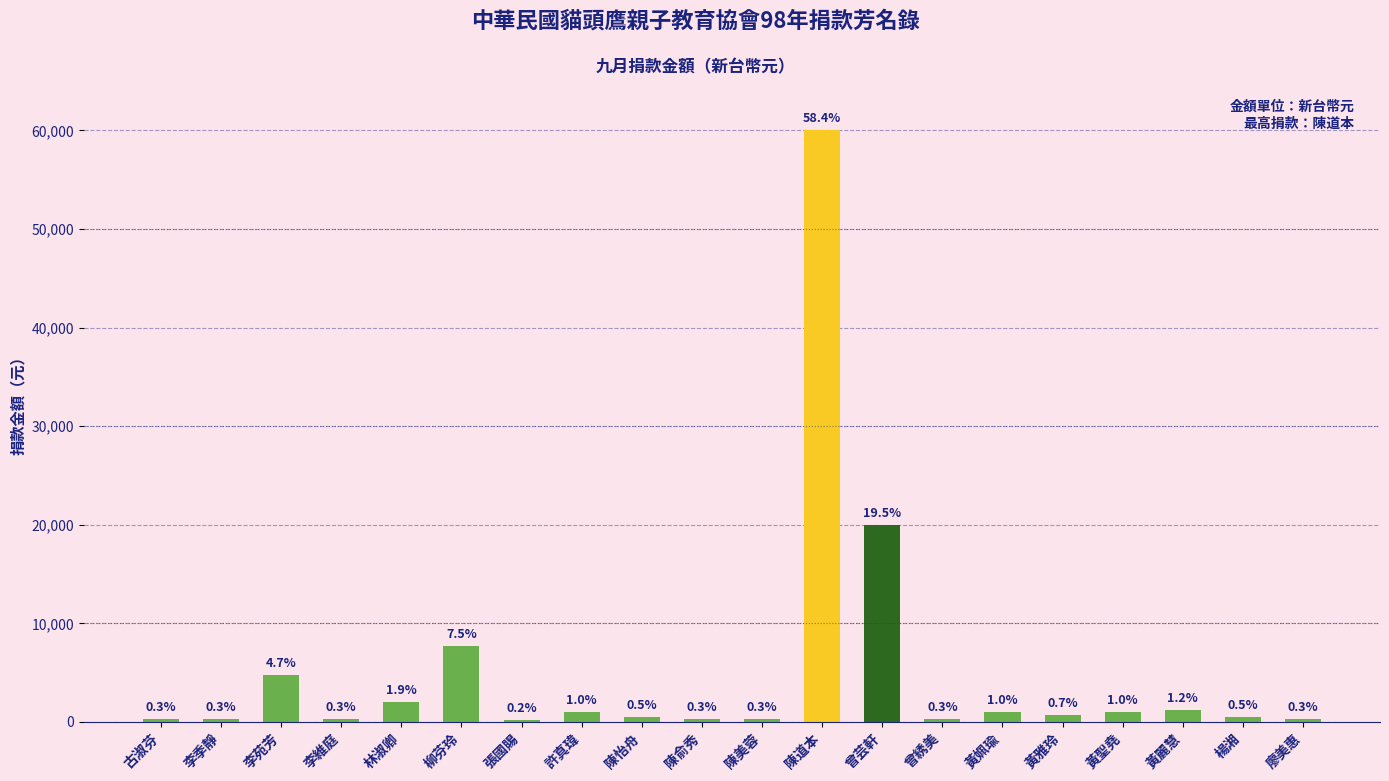

Reading right to left, list all the values displayed in this chart.

廖美惠=300	楊湘=500	黃麗慧=1200	黃聖堯=1000	黃雅玲=700	黃姵瑜=1000	曾綉美=300	曾芸軒=20000	陳道本=60000	陳美蓉=300	陳俞秀=300	陳怡舟=500	許真瑋=1000	張國賜=200	柳芬玲=7680	林淑卿=2000	李維庭=300	李苑芳=4800	李季靜=300	古淑芬=300